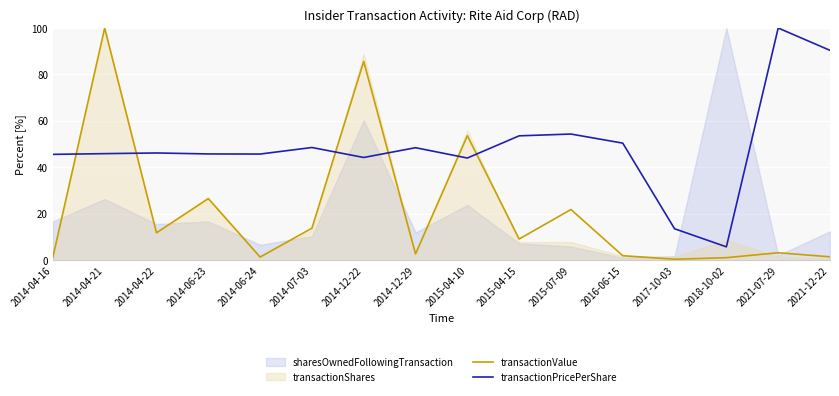

What is the sum of the transactionPricePerShare values at 2015-07-09 and 2016-06-15?

104.8